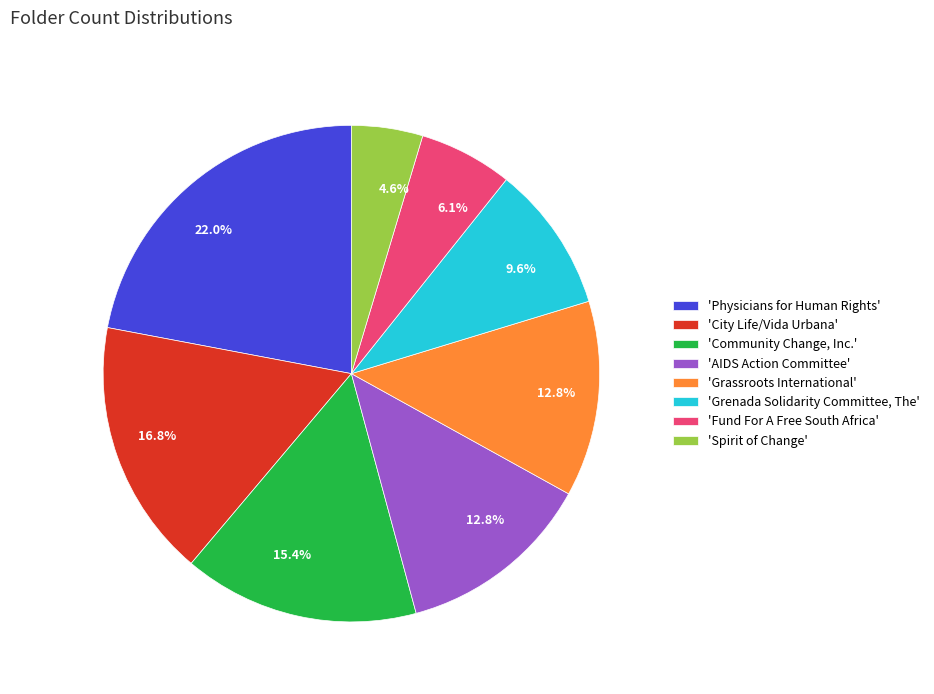

Between 'AIDS Action Committee' and 'Grenada Solidarity Committee, The', which is larger?

'AIDS Action Committee'